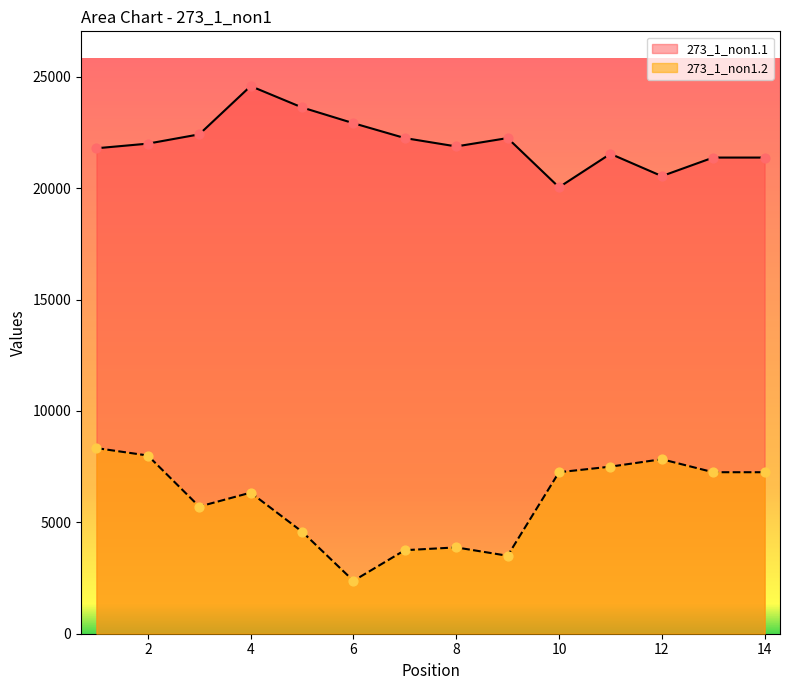

At which category is the sum across all series the highest?

4